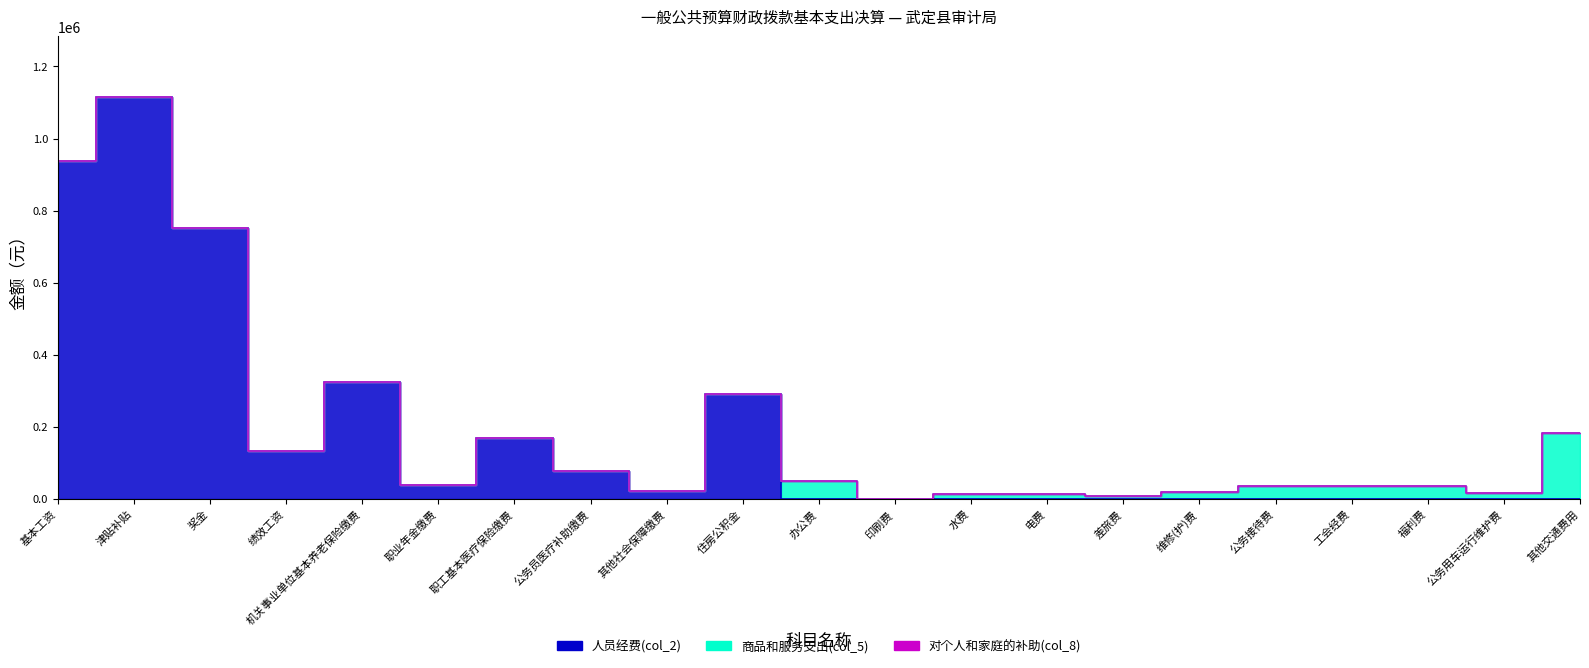

What is the average value of the 商品和服务支出(col_5) series?

19424.8